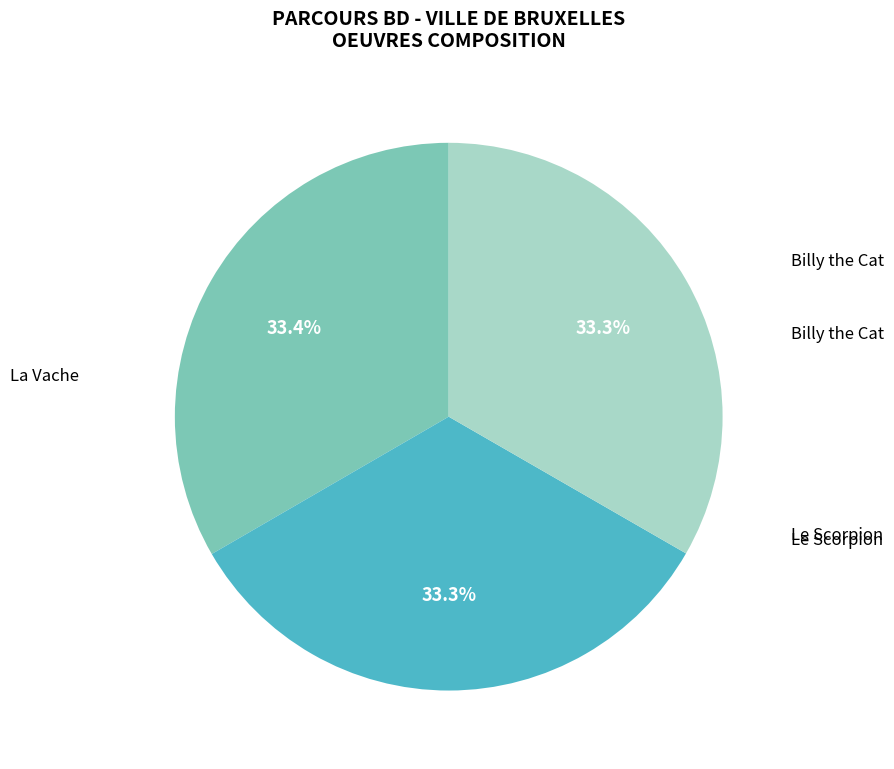

Rank the categories by value from lowest to highest.

Le Scorpion, Billy the Cat, La Vache